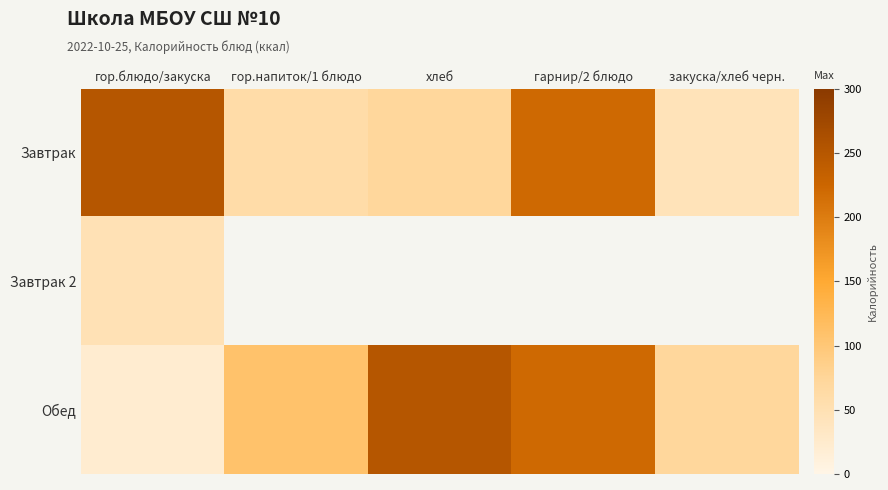

List the series in order of their peak value, highest first.

Завтрак, Обед, Завтрак 2